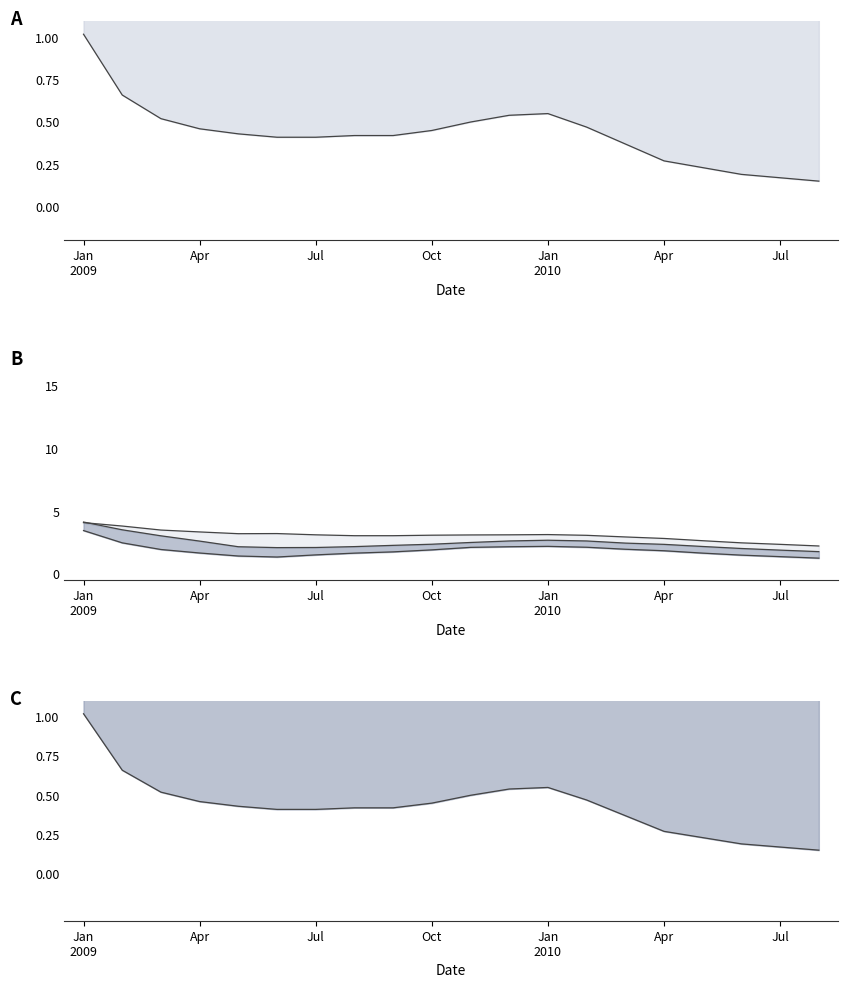

Read the Over 3m notice (HH) value at Apr.

1.8